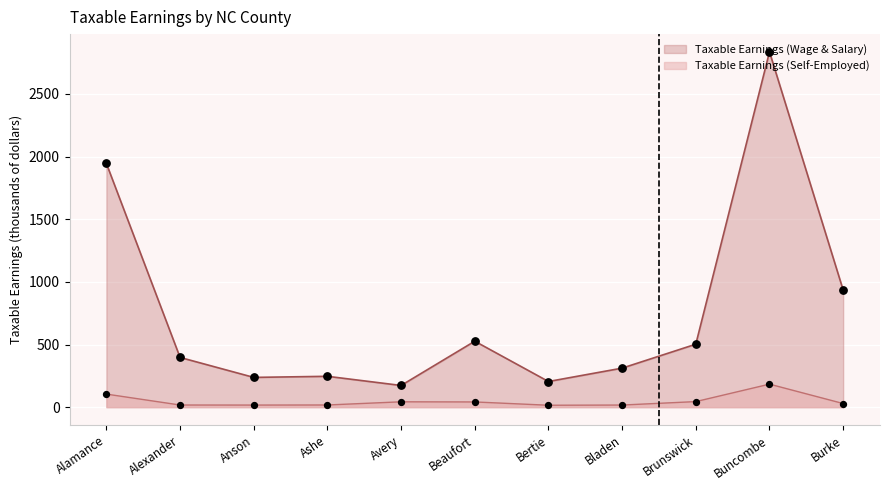

What is the total value across all series at Bladen?

328.5